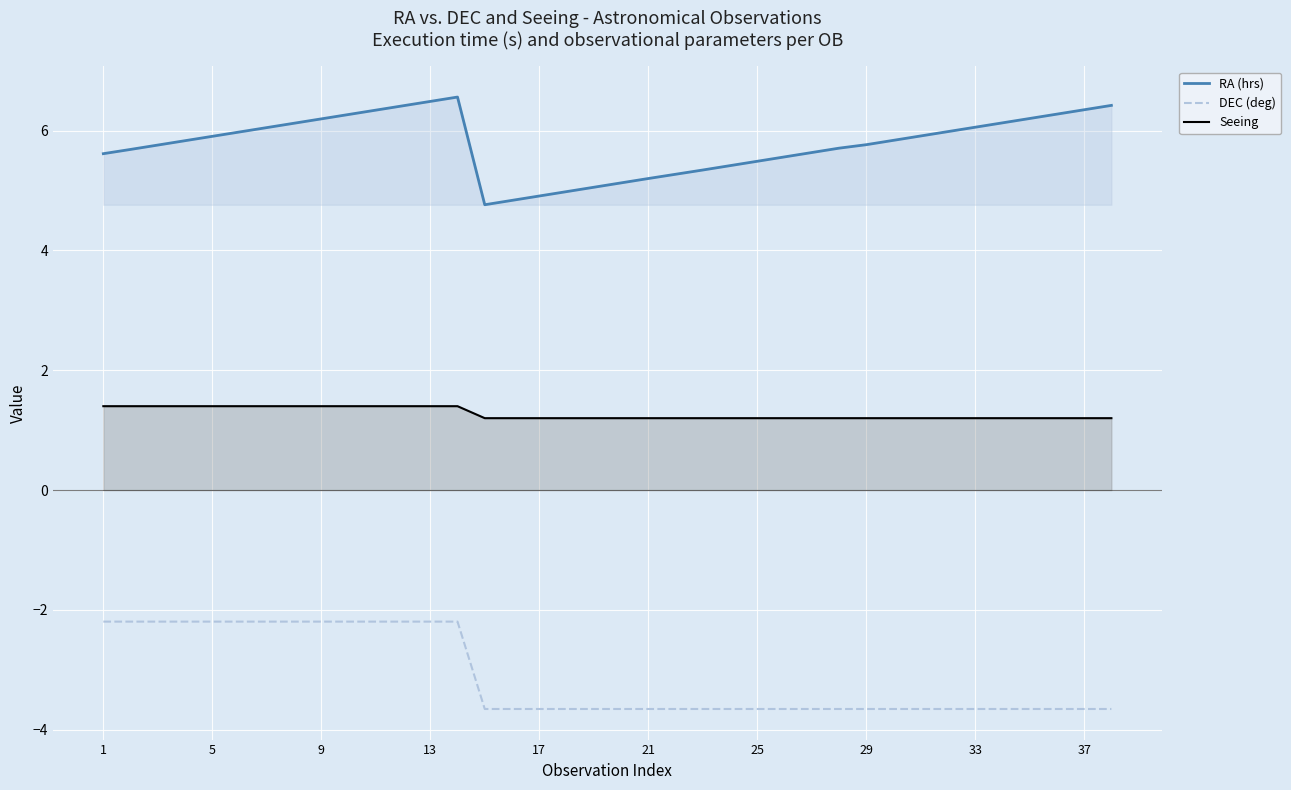

How many lines are shown in the chart?

3